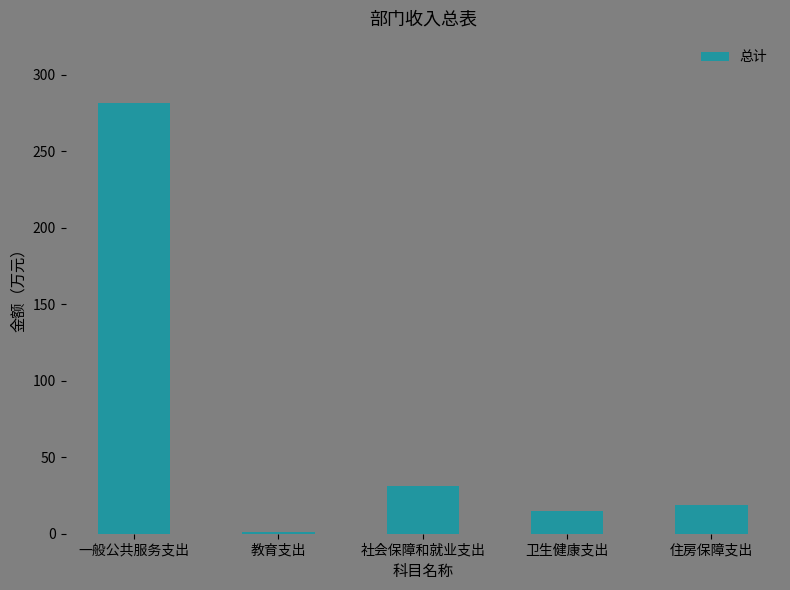

Count the number of data series in this chart.

1